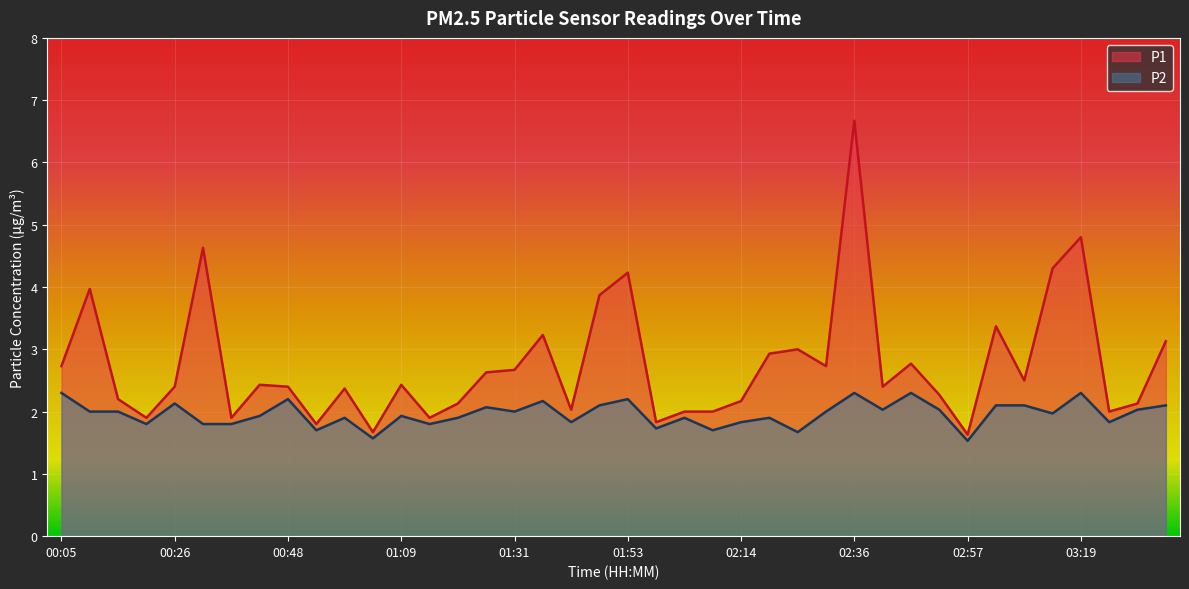

Where is the first local minimum for P2?

00:21